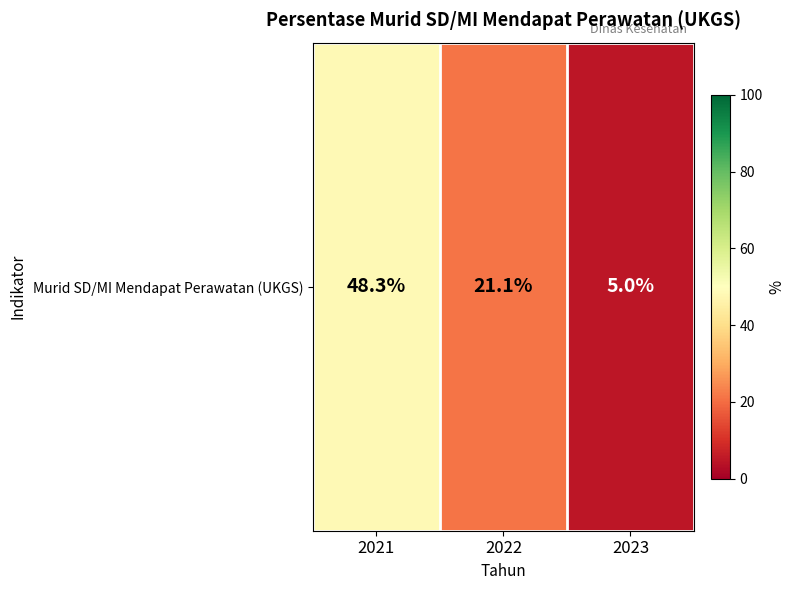

Which label corresponds to the largest value in the chart?

2021